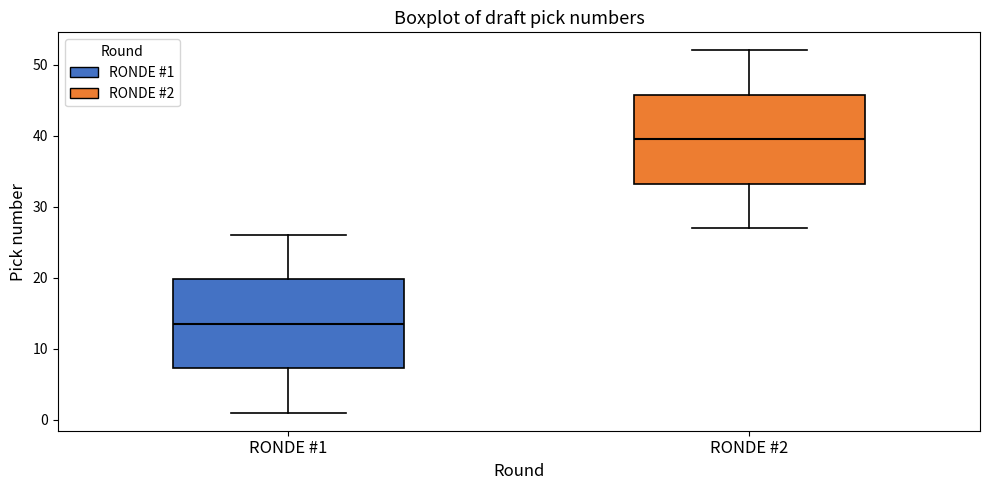

Reading left to right, transcribe this box plot: for each box, give where its median line is, the range the box spans, and where its two whiskers end, as read against the y-axis. The values are not printed on the chart, so give them approximately, as read against the axis.

RONDE #1: median 14, box 7 to 20, whiskers 1 to 26
RONDE #2: median 40, box 33 to 46, whiskers 27 to 52